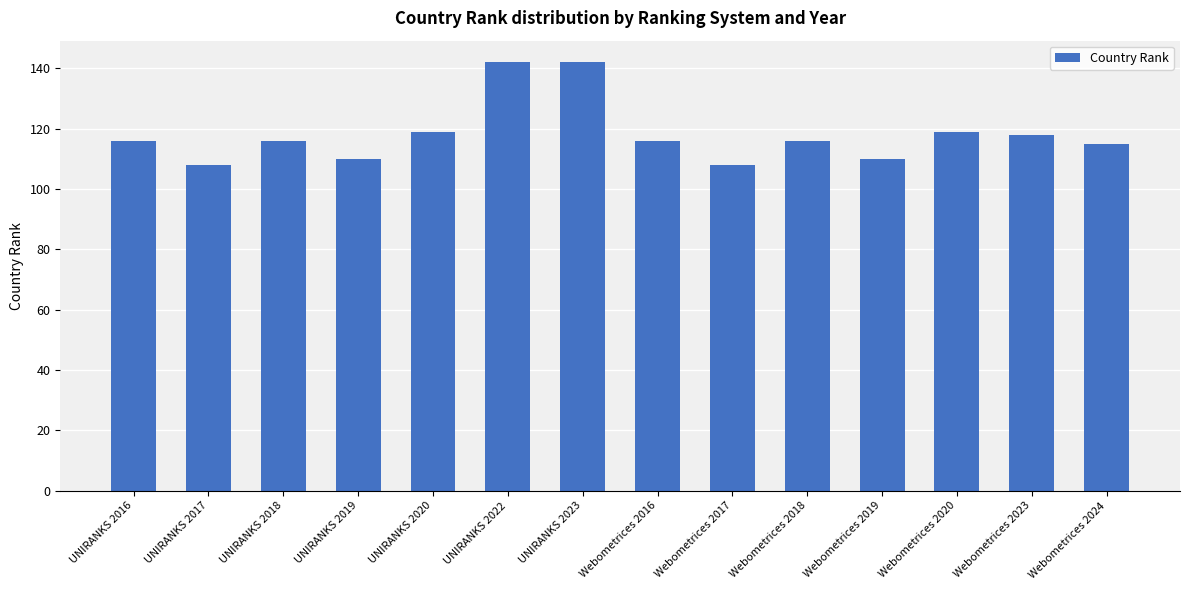

What is the average value?

118